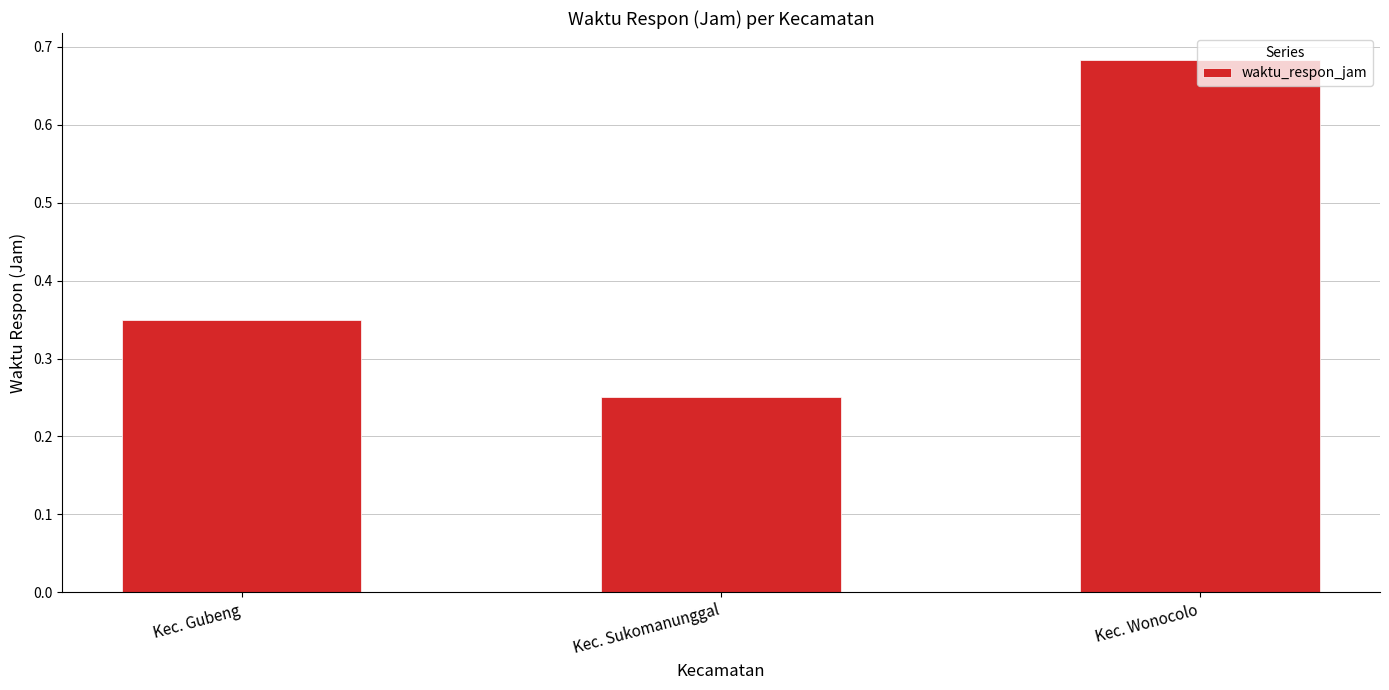

True or false: the data shows 1.0 at Kec. Wonocolo.

False